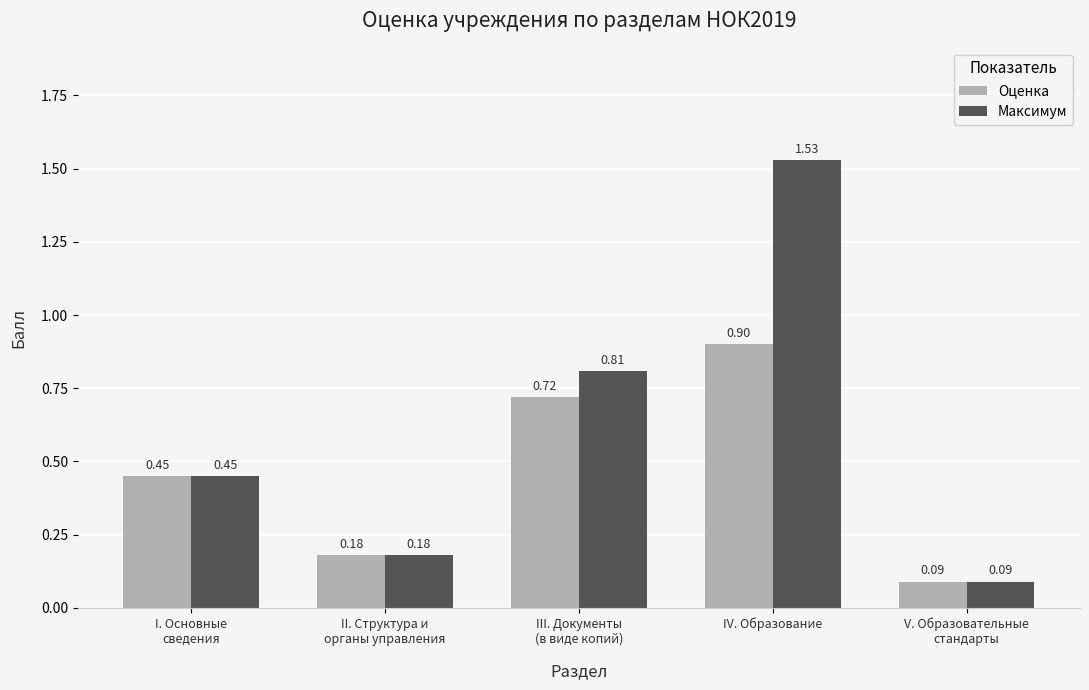

Which series has the largest range (max minus min)?

Максимум